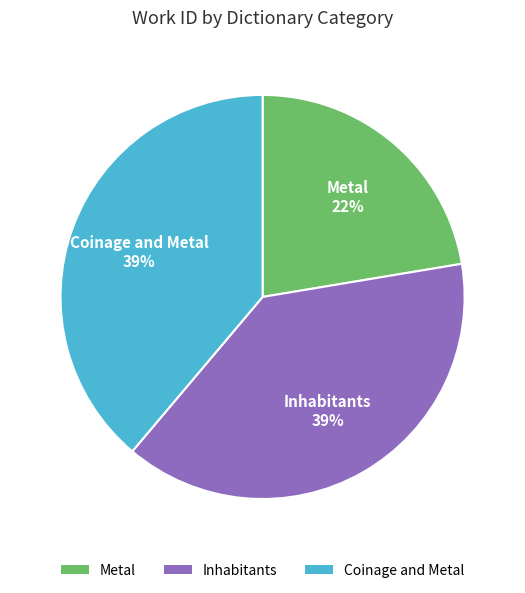

What is the smallest slice in the pie chart?

Metal